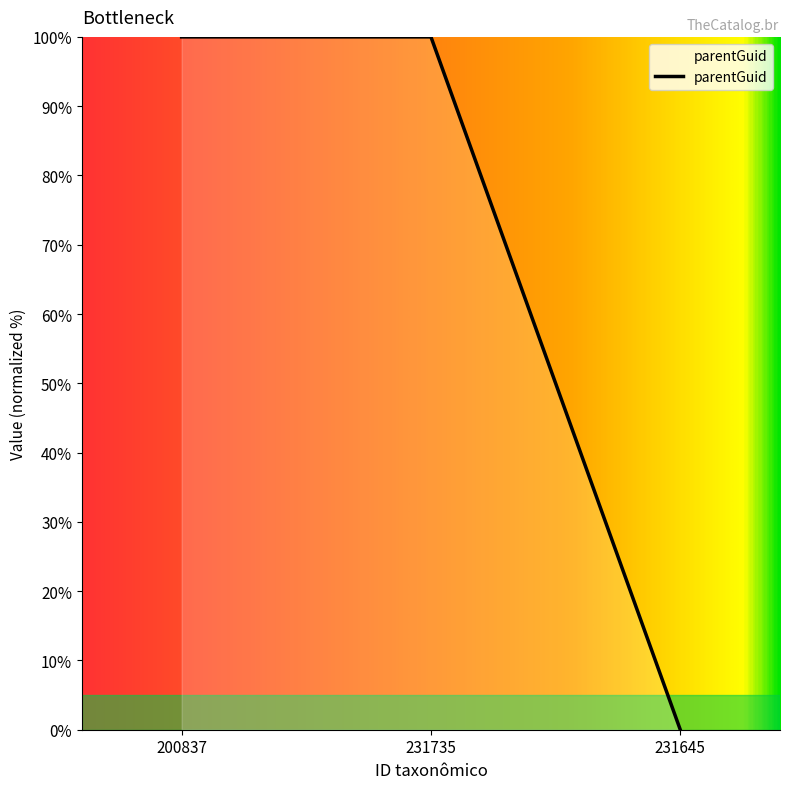

What position from the left is 231645?

3